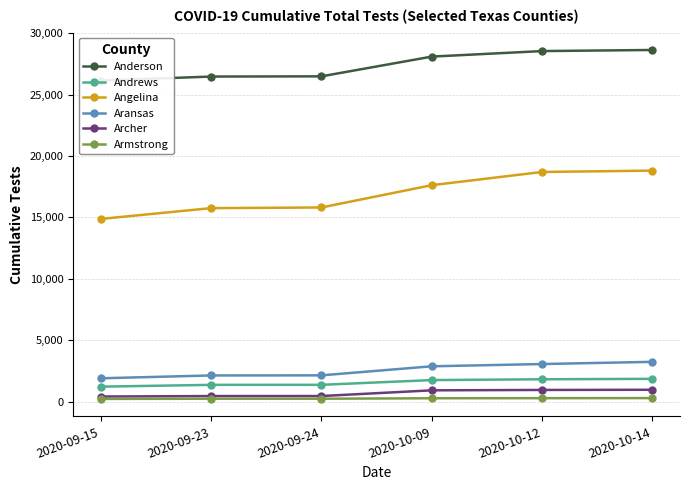

Does the chart display data point markers on the line(s)?

Yes